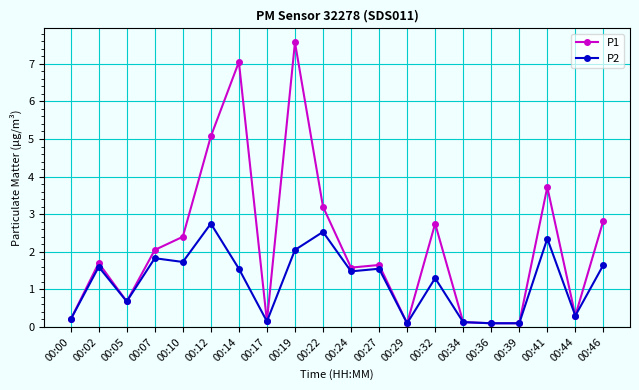

Which series has the largest total across all categories?

P1